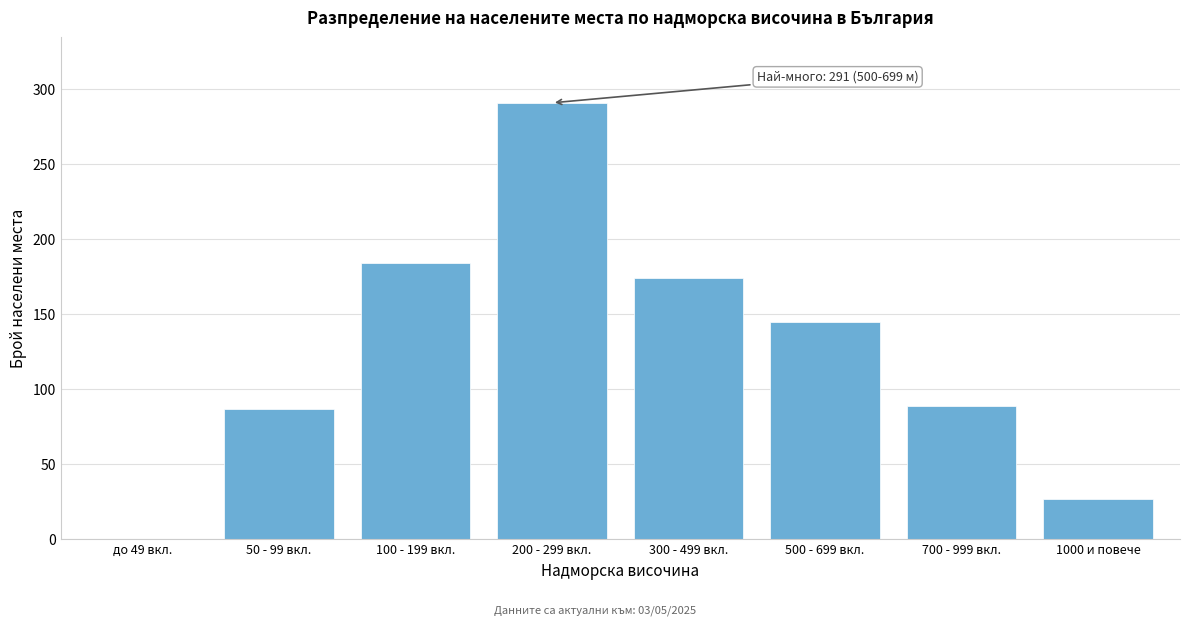

Reading left to right, transcribe all the data shown in this chart.

до 49 вкл.=0	50 - 99 вкл.=87	100 - 199 вкл.=184	200 - 299 вкл.=291	300 - 499 вкл.=174	500 - 699 вкл.=145	700 - 999 вкл.=89	1000 и повече=27